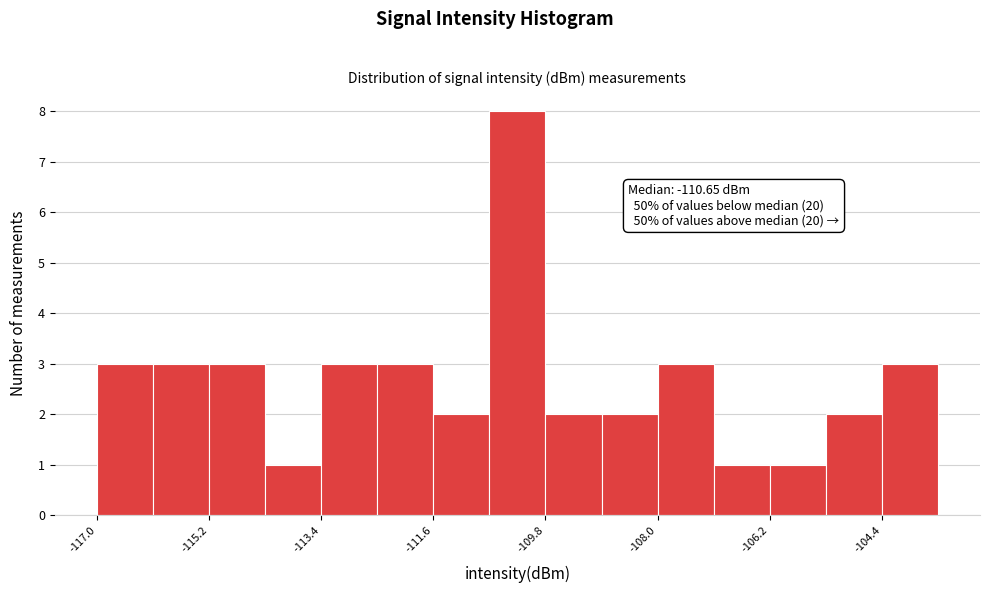

Over which range of the x-axis is the bar tallest?

-110.6 to -109.8